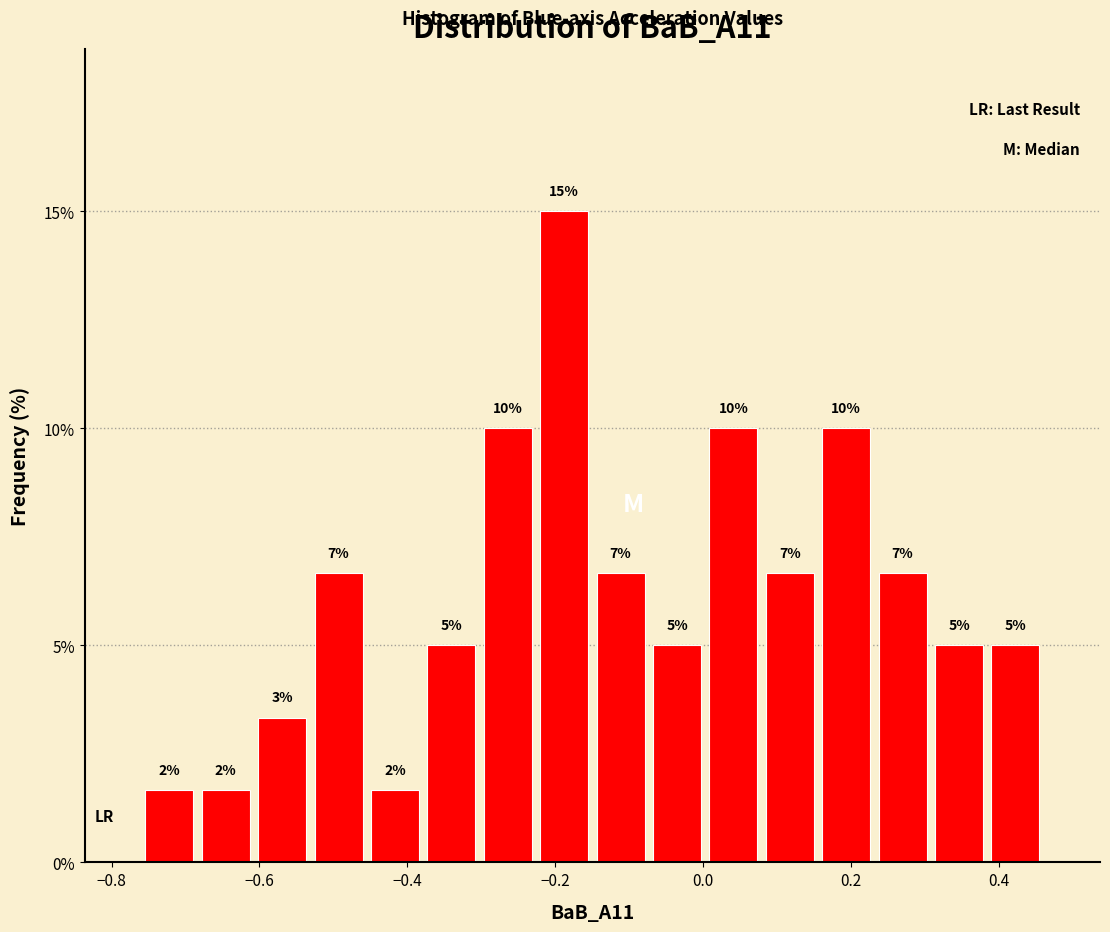

Around what value on the x-axis is the tallest bar? Give the approximate position of its centre, as read against the axis.

-0.18